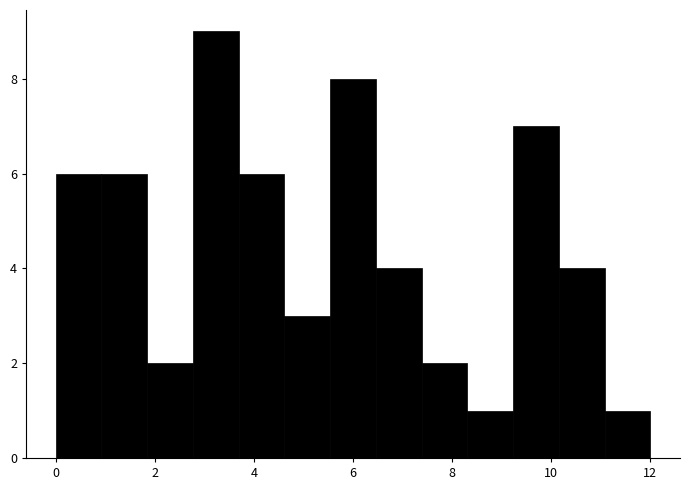

Reading left to right, transcribe this chart: for each bar, give the range it covers on the x-axis and its height. Neither the bar edges nor the heights are printed on the chart, so give them approximately, as read against the axes.

0.0 to 1.0: 6
1.0 to 1.8: 6
1.8 to 2.8: 2
2.8 to 3.6: 9
3.6 to 4.6: 6
4.6 to 5.6: 3
5.6 to 6.4: 8
6.4 to 7.4: 4
7.4 to 8.4: 2
8.4 to 9.2: 1
9.2 to 10.2: 7
10.2 to 11.0: 4
11.0 to 12.0: 1